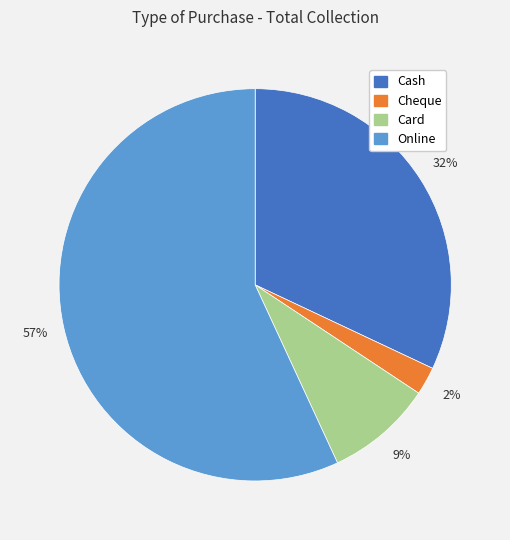

How many slices are in this pie chart?

4